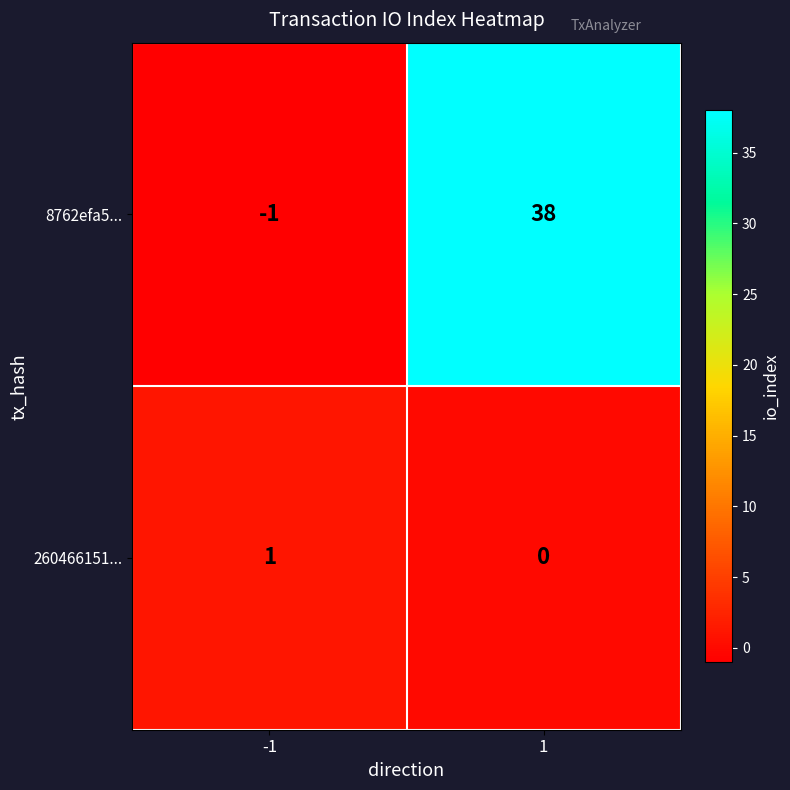

What is the difference between the maximum and minimum values in the 8762efa5... series?

39